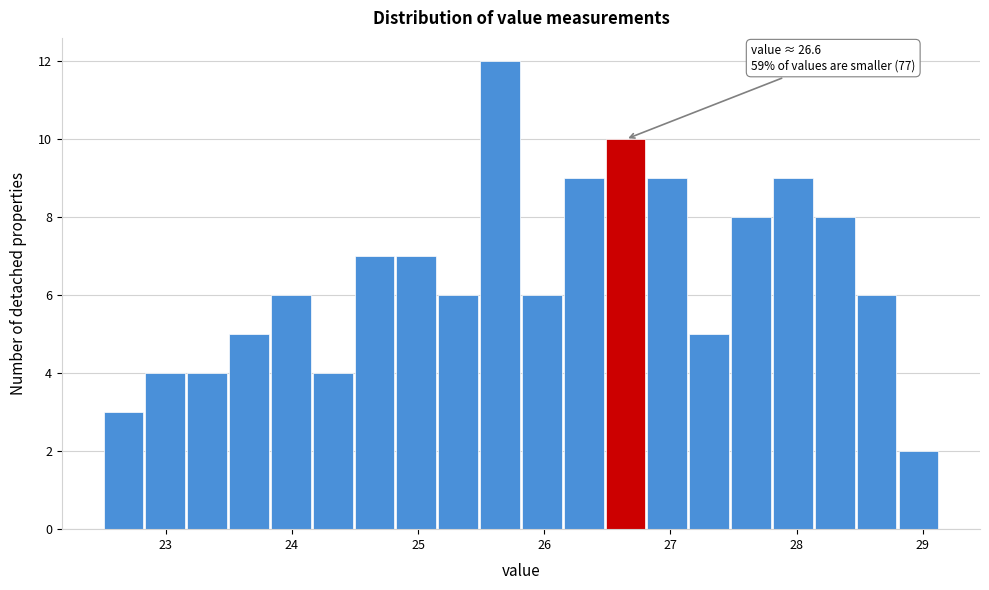

Read against the x-axis, roughly where is the centre of the tallest bar?

25.6